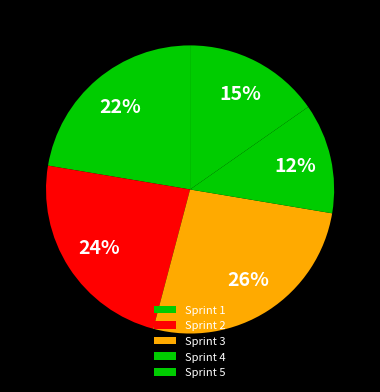

To the nearest percent, what percentage of the pie is Sprint 1?

22%